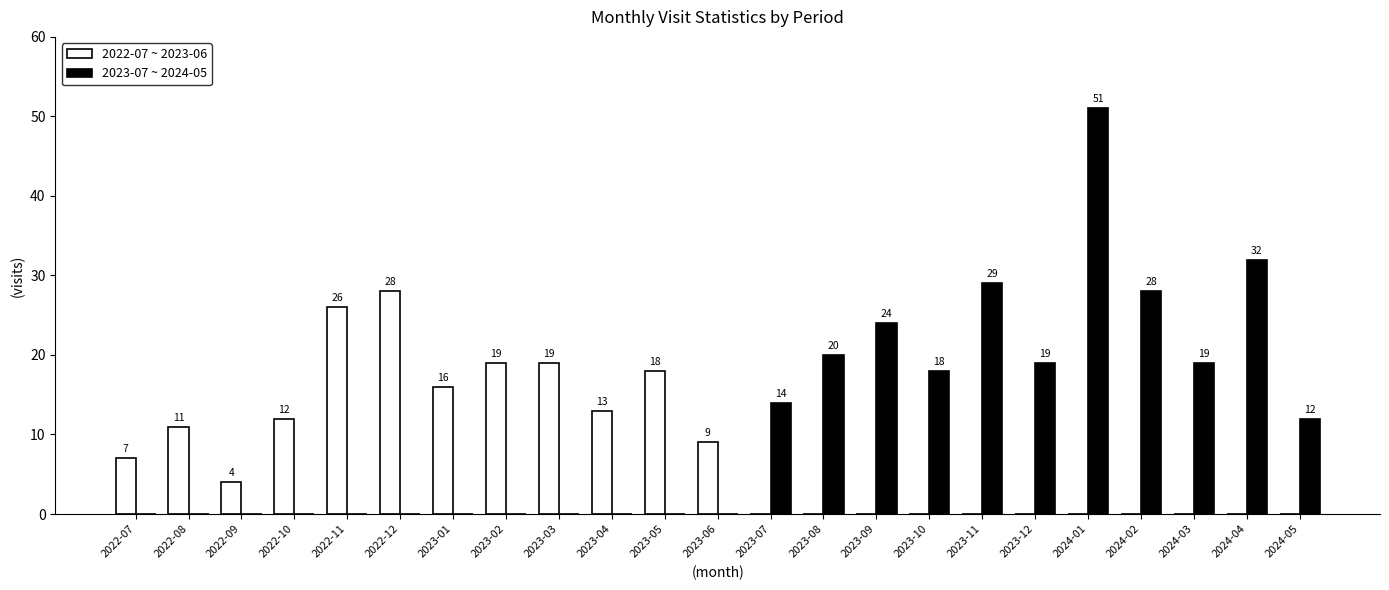

Is it true that 2022-07 ~ 2023-06 equals 0 at 2023-11?

True